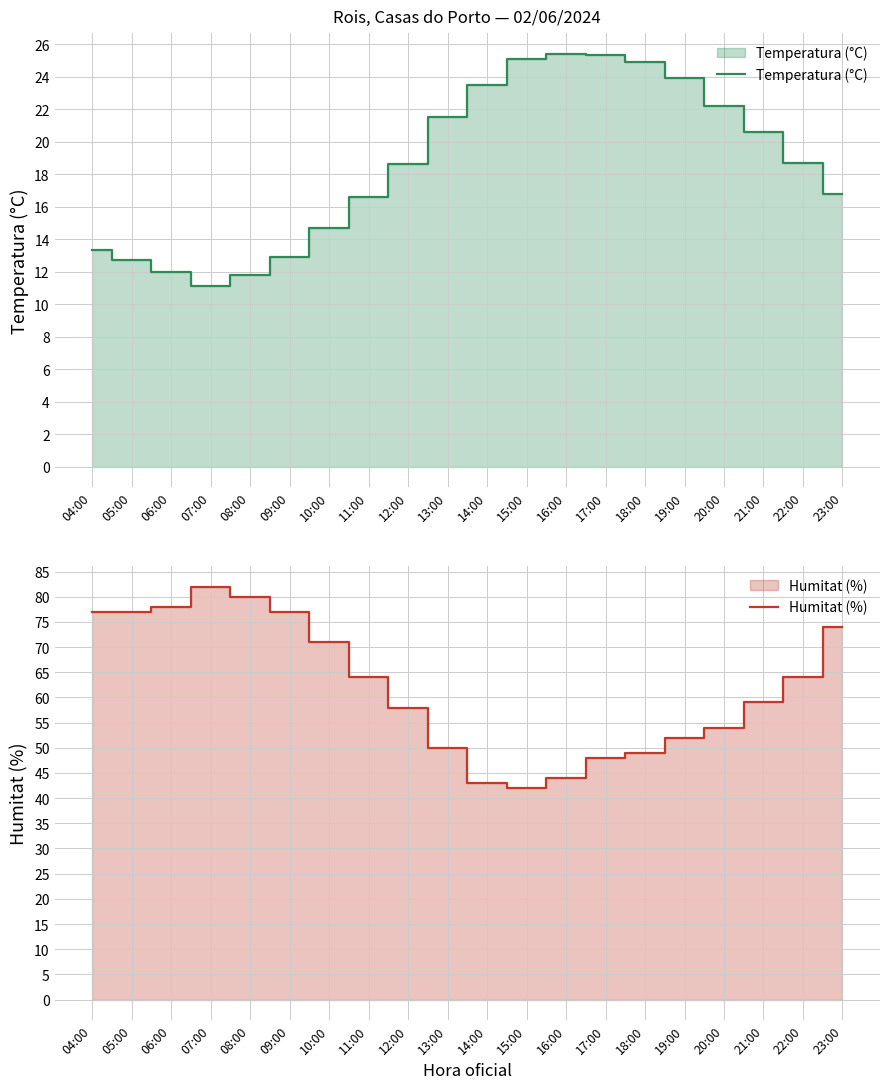

List the labels in order of Humitat (%) value, smallest first.

15:00, 14:00, 16:00, 17:00, 18:00, 13:00, 19:00, 20:00, 12:00, 21:00, 11:00, 22:00, 10:00, 23:00, 04:00, 05:00, 09:00, 06:00, 08:00, 07:00